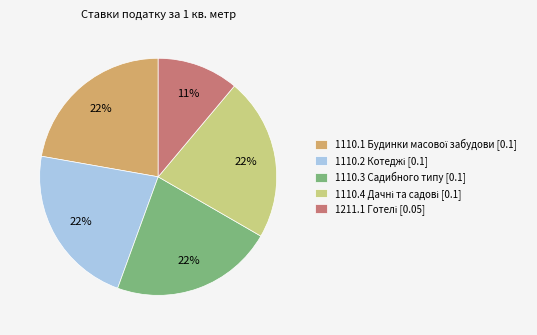

How many slices are in this pie chart?

5